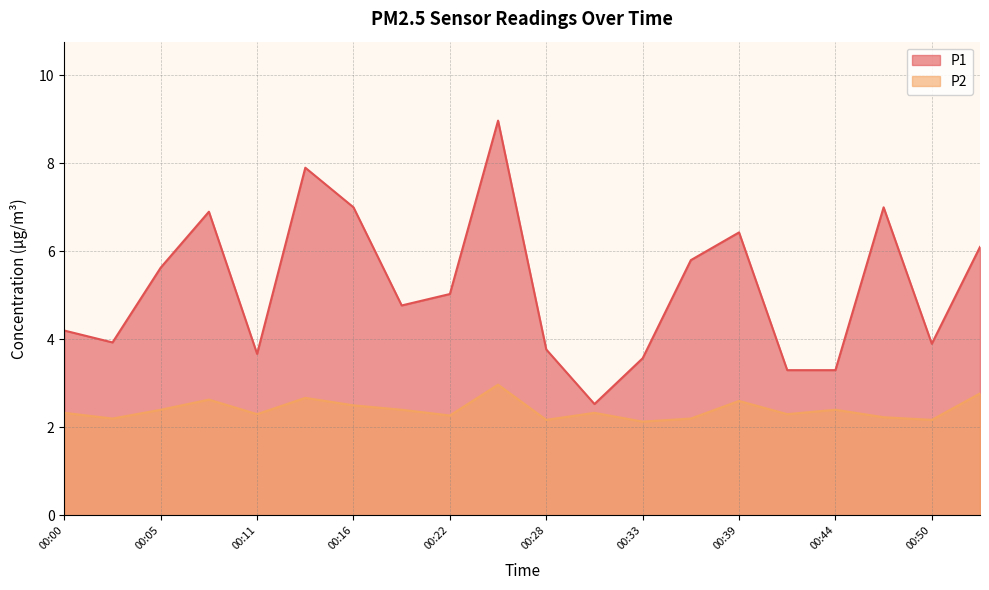

Which has a higher value, 00:36 or 00:02?

00:36